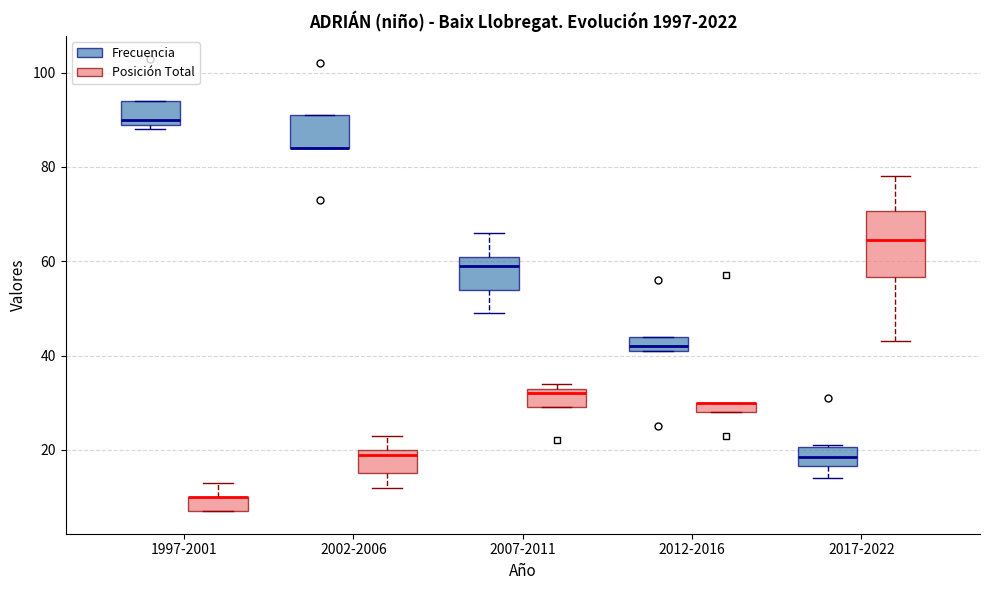

Where is the lower edge of the box for 2017-2022 (Frecuencia) on the y-axis? The values are not printed on the chart, so give them approximately, as read against the axis.

16